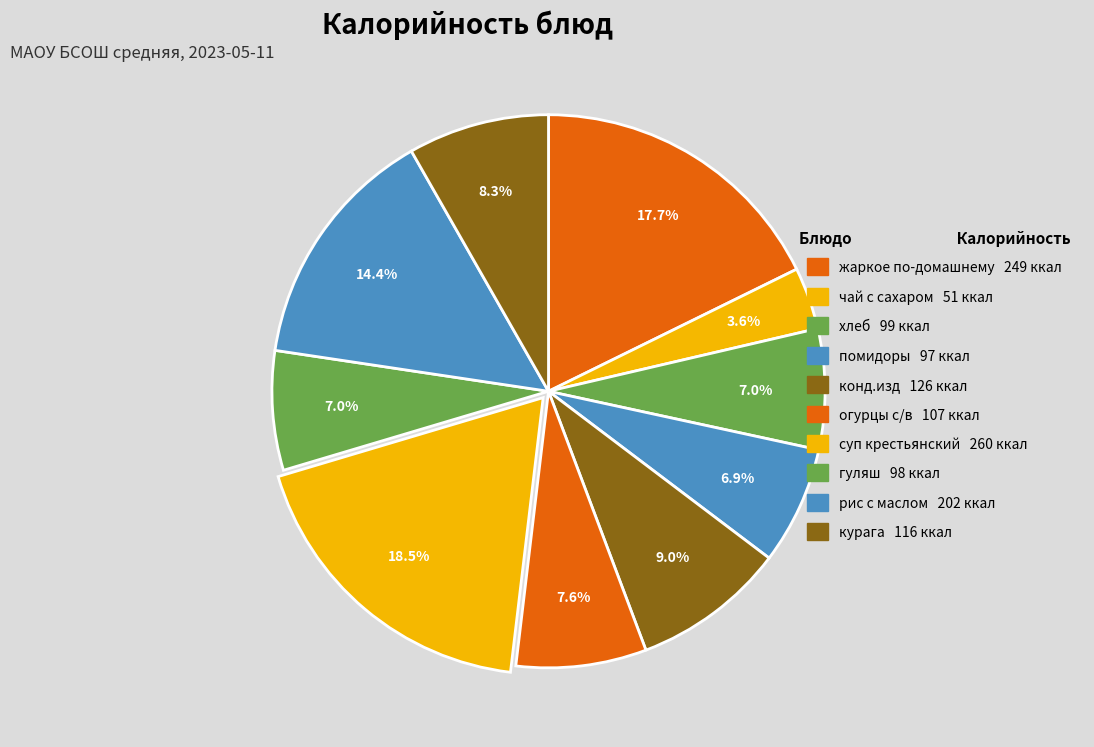

How many segments does this pie chart have?

10